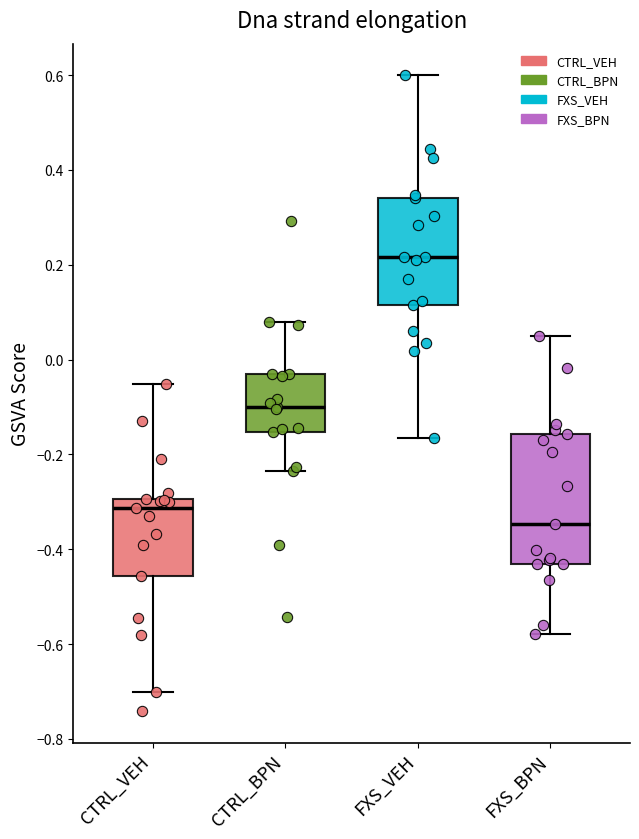

Reading left to right, read every box against the y-axis: the position of its median line, the range the box covers, and the ends of its whiskers. The values are not printed on the chart, so give them approximately, as read against the axis.

CTRL_VEH: median -0.32, box -0.46 to -0.30, whiskers -0.70 to -0.06
CTRL_BPN: median -0.10, box -0.16 to -0.04, whiskers -0.24 to 0.08
FXS_VEH: median 0.22, box 0.12 to 0.34, whiskers -0.16 to 0.60
FXS_BPN: median -0.34, box -0.44 to -0.16, whiskers -0.58 to 0.06